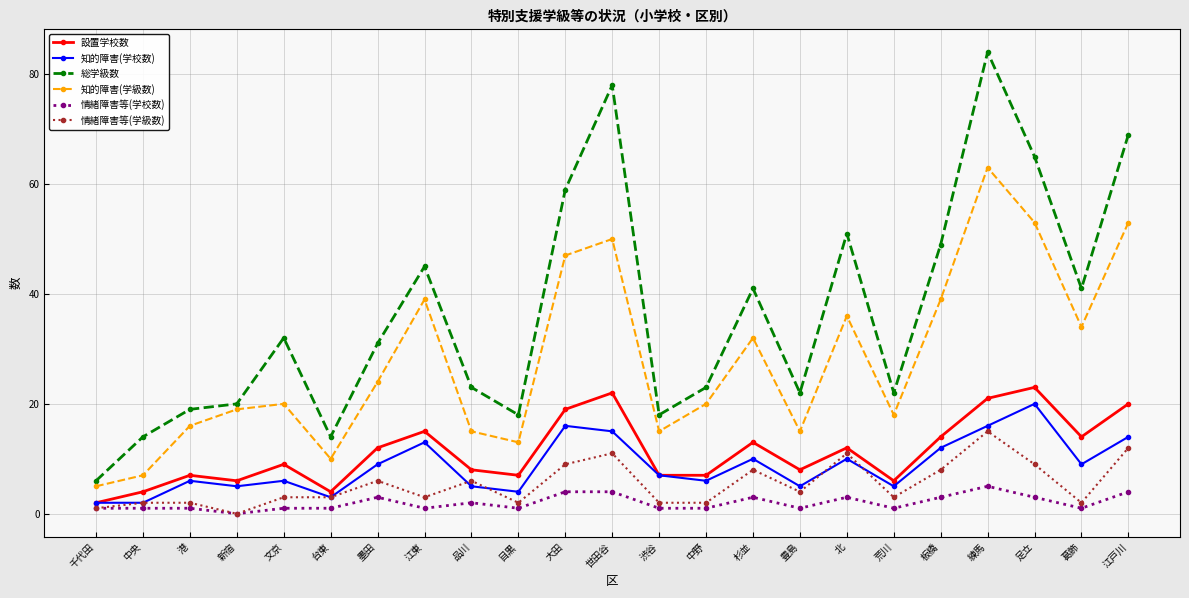

How many data points in 設置学校数 are less than 9?

11